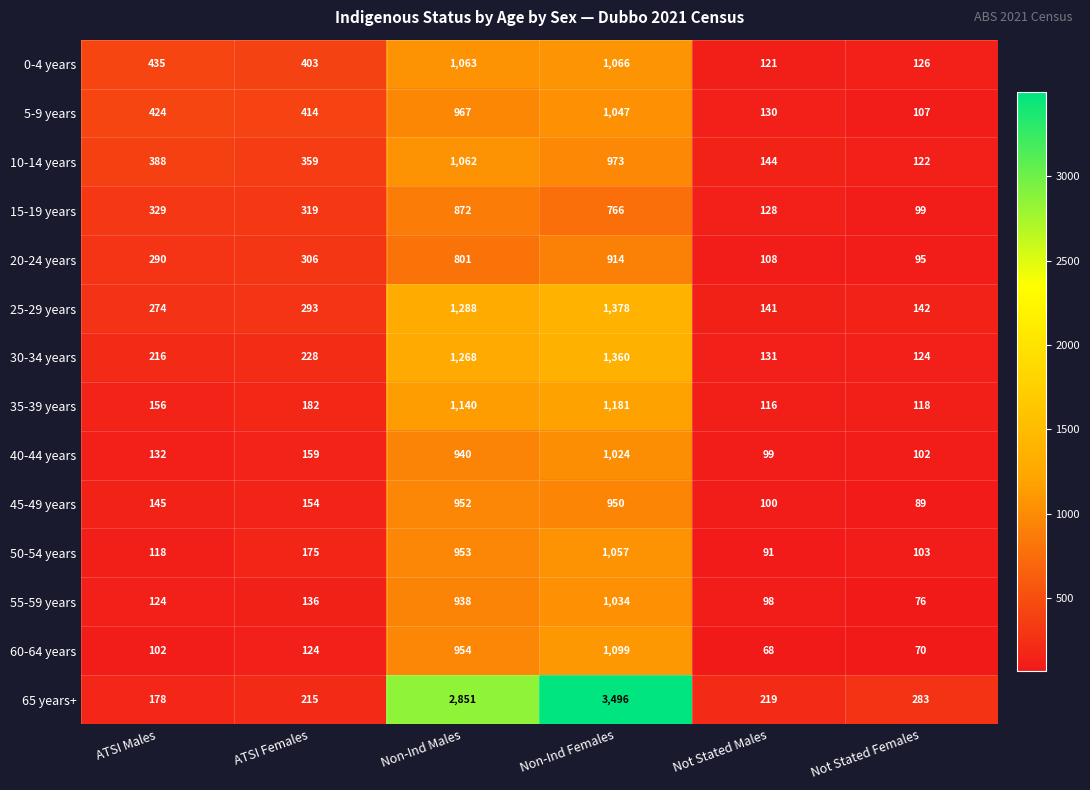

Which series changed the most between ATSI Males and ATSI Females?

50-54 years